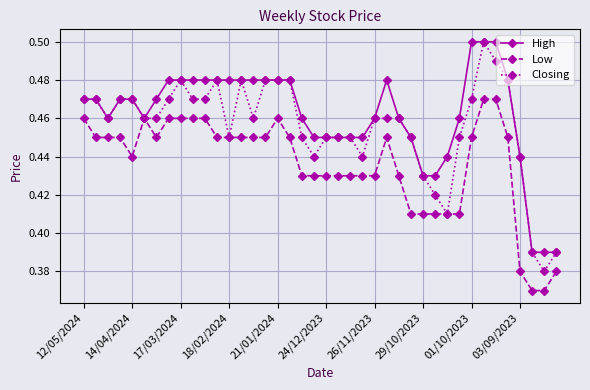

Count the High values in the range 0 to 1.

40